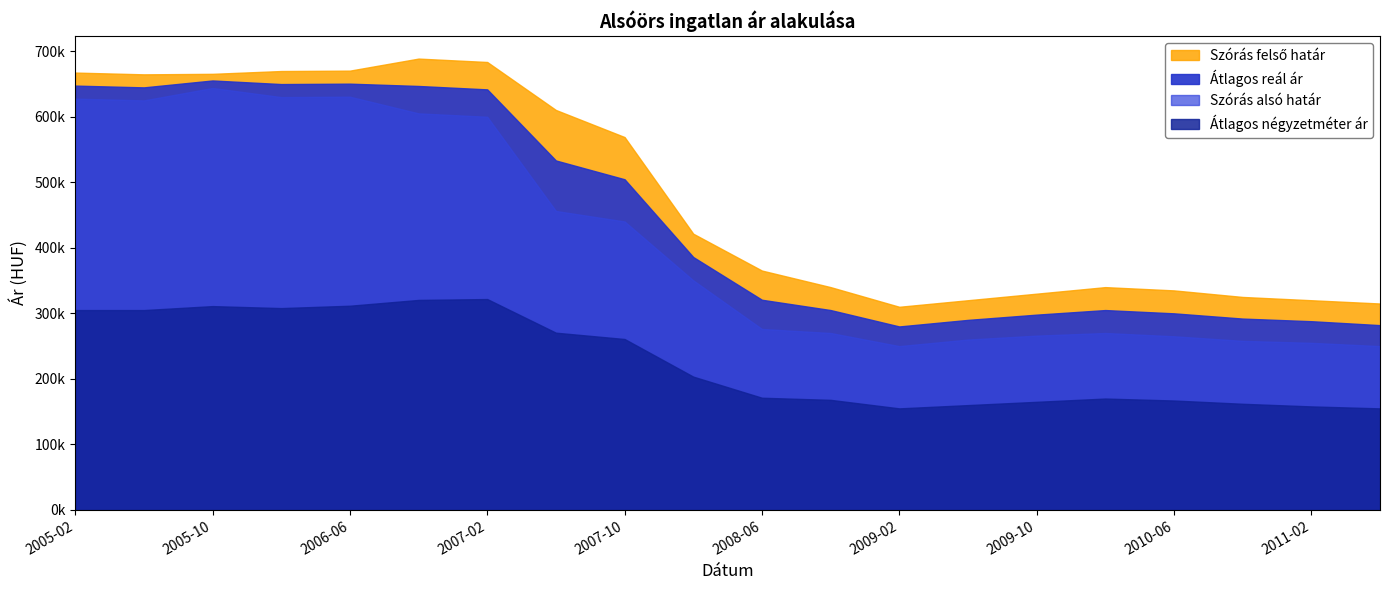

How many distinct data groups are displayed?

4